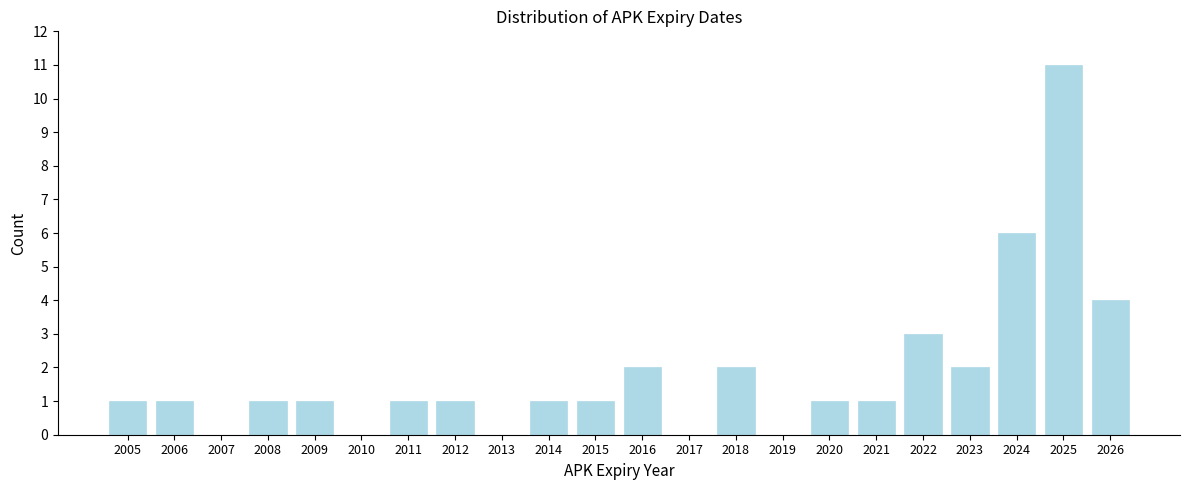

Reading left to right, what are all the values shown in this chart?

2005=1	2006=1	2007=0	2008=1	2009=1	2010=0	2011=1	2012=1	2013=0	2014=1	2015=1	2016=2	2017=0	2018=2	2019=0	2020=1	2021=1	2022=3	2023=2	2024=6	2025=11	2026=4